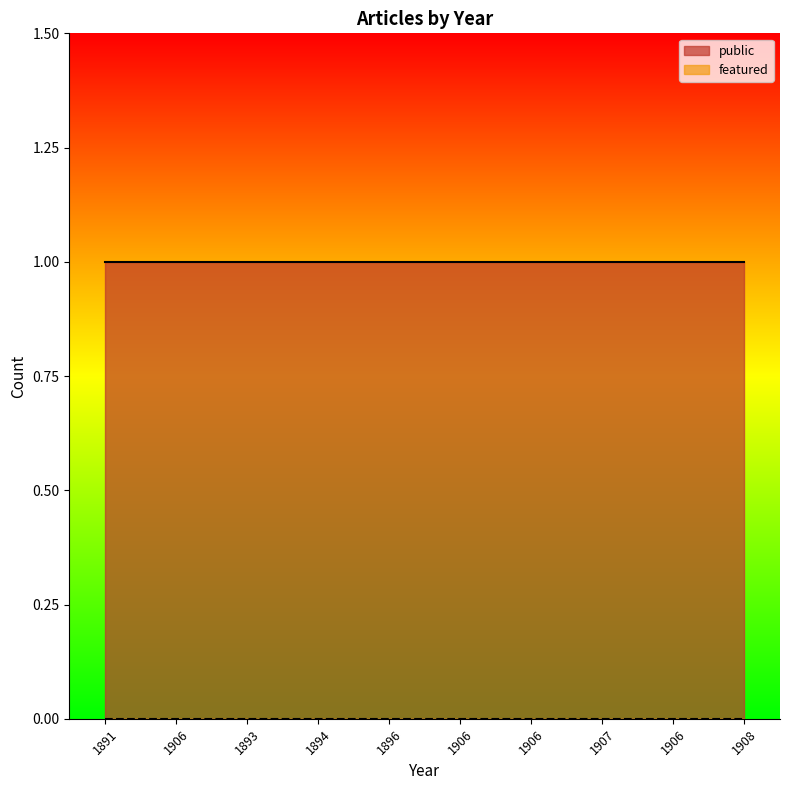

True or false: featured has more than 0 points higher than both neighbors.

False